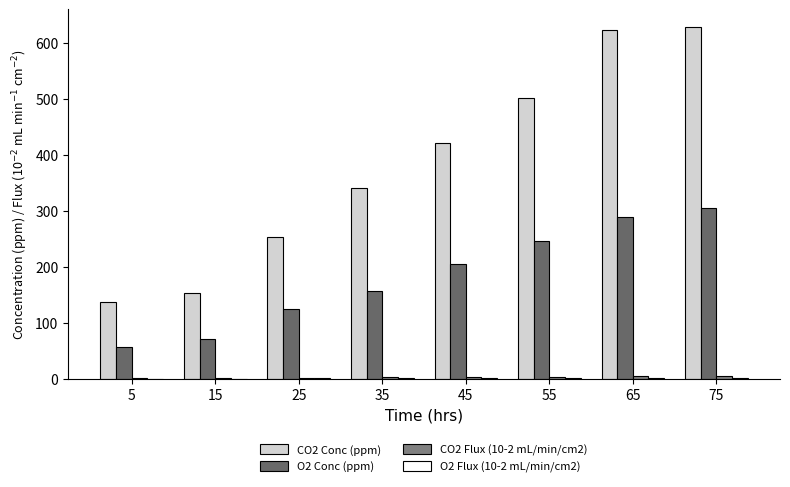

Reading left to right, list all the values displayed in this chart.

CO2 Conc (ppm): 5=137.3	15=152.7	25=254.0	35=341.2	45=422.0	55=501.6	65=622.2	75=628.6
O2 Conc (ppm): 5=57.7	15=70.6	25=124.4	35=156.5	45=205.3	55=246.3	65=288.6	75=305.3
CO2 Flux (10-2 mL/min/cm2): 5=1.1	15=1.2	25=2.0	35=2.7	45=3.3	55=3.9	65=4.8	75=4.9
O2 Flux (10-2 mL/min/cm2): 5=0.5	15=0.6	25=1.0	35=1.2	45=1.6	55=1.9	65=2.2	75=2.4